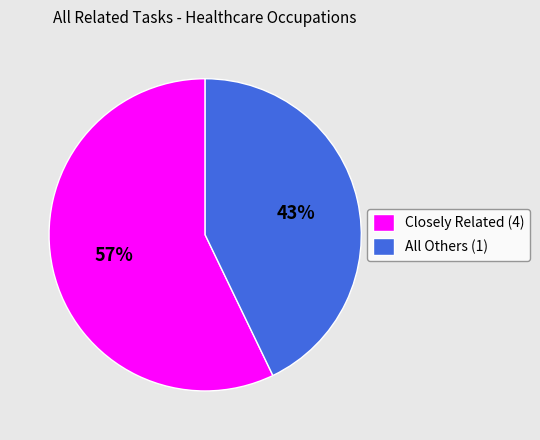

Does All Others (1) account for over 50% of the chart?

No